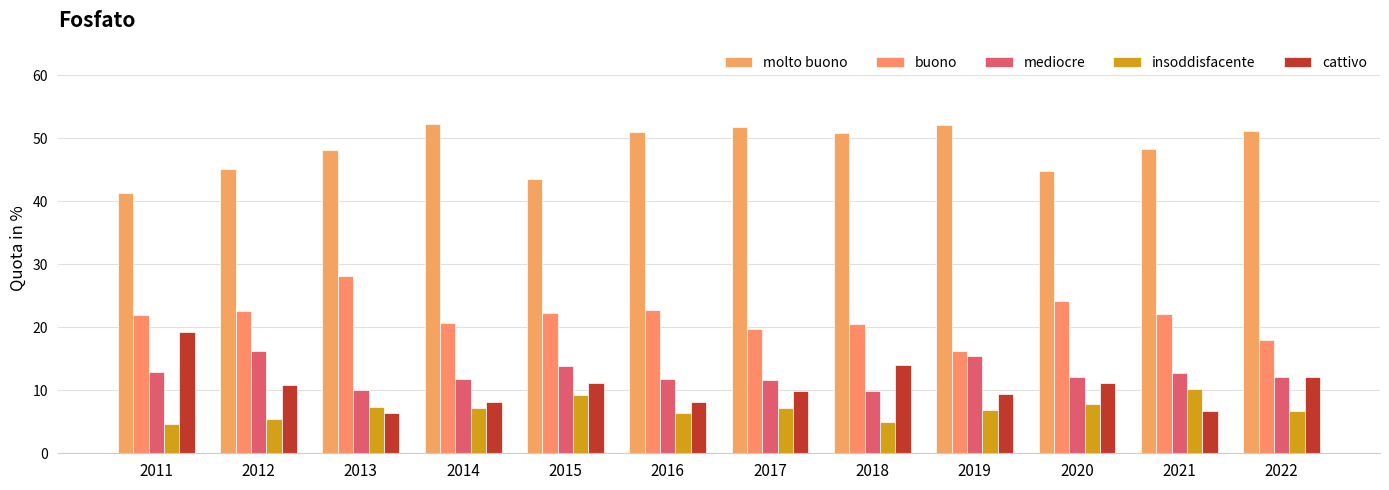

How many groups of bars are there?

12